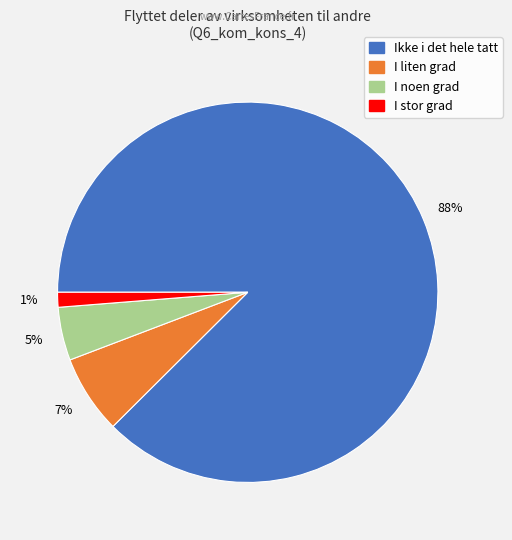

The I liten grad slice represents 19% of the pie. True or false?

False